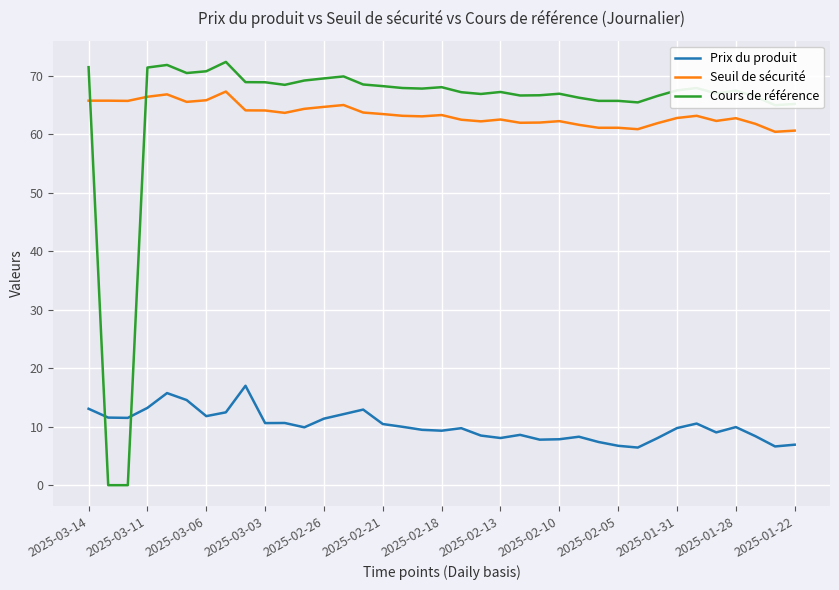

Which series has the largest range (max minus min)?

Cours de référence